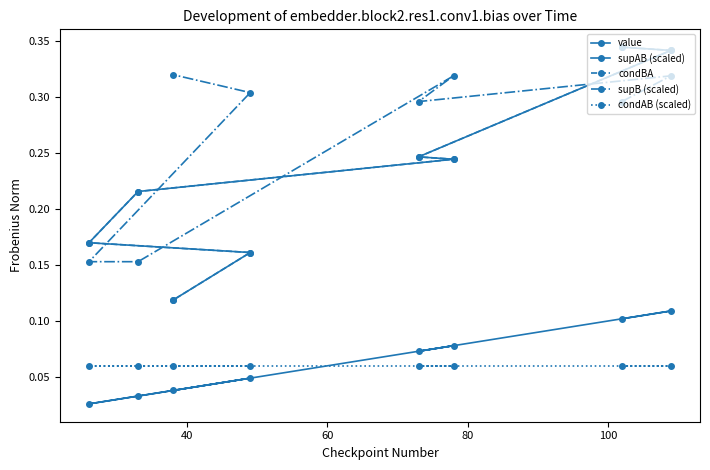

Count the supB (scaled) values in the range 0 to 1.

8